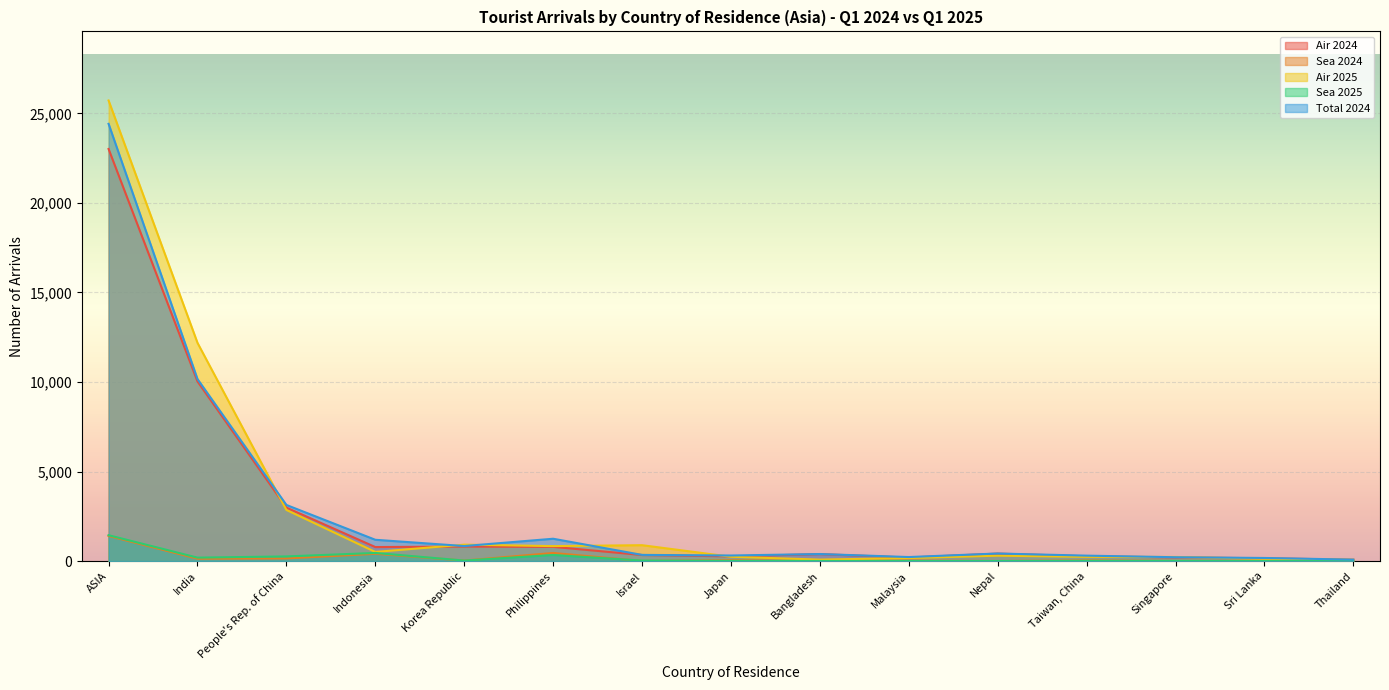

What is the label of the 4th point from the left?

Indonesia